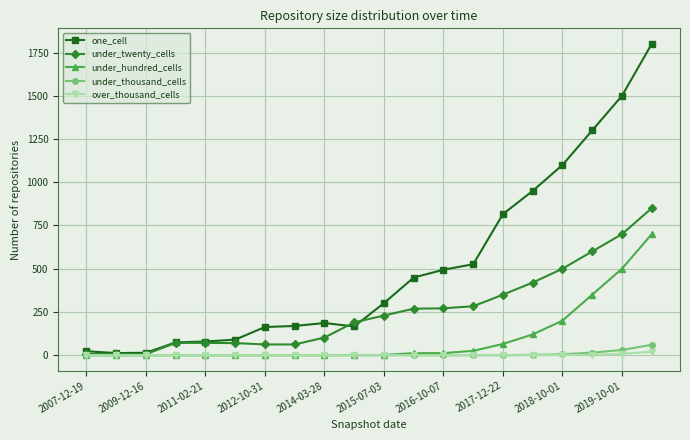

What is the maximum value shown in the chart?

1800